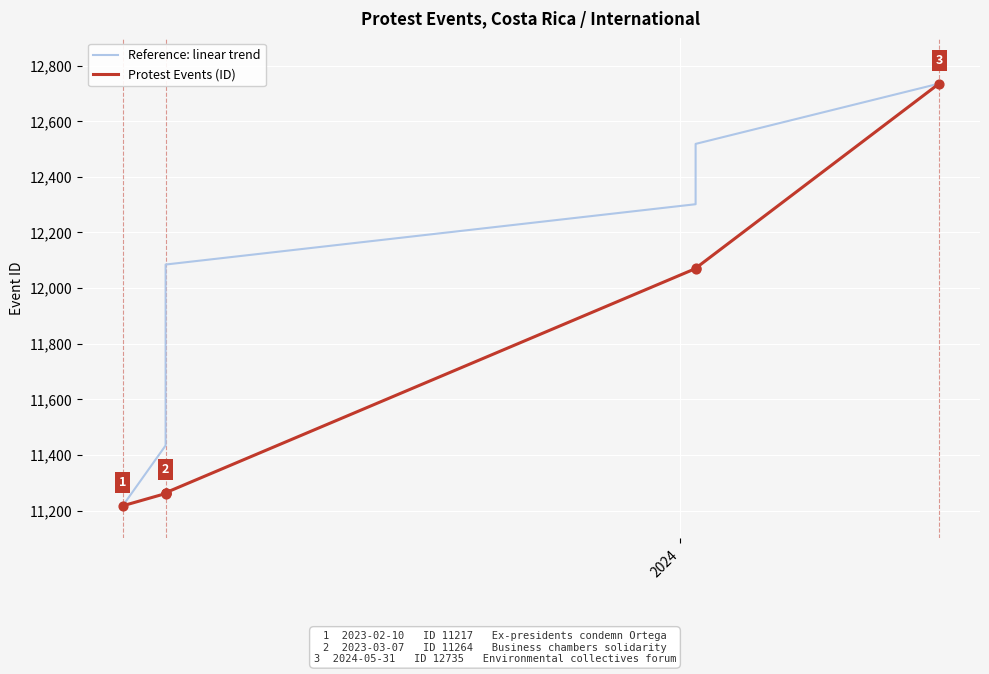

Which series reaches the maximum Y coordinate?

Reference: linear trend